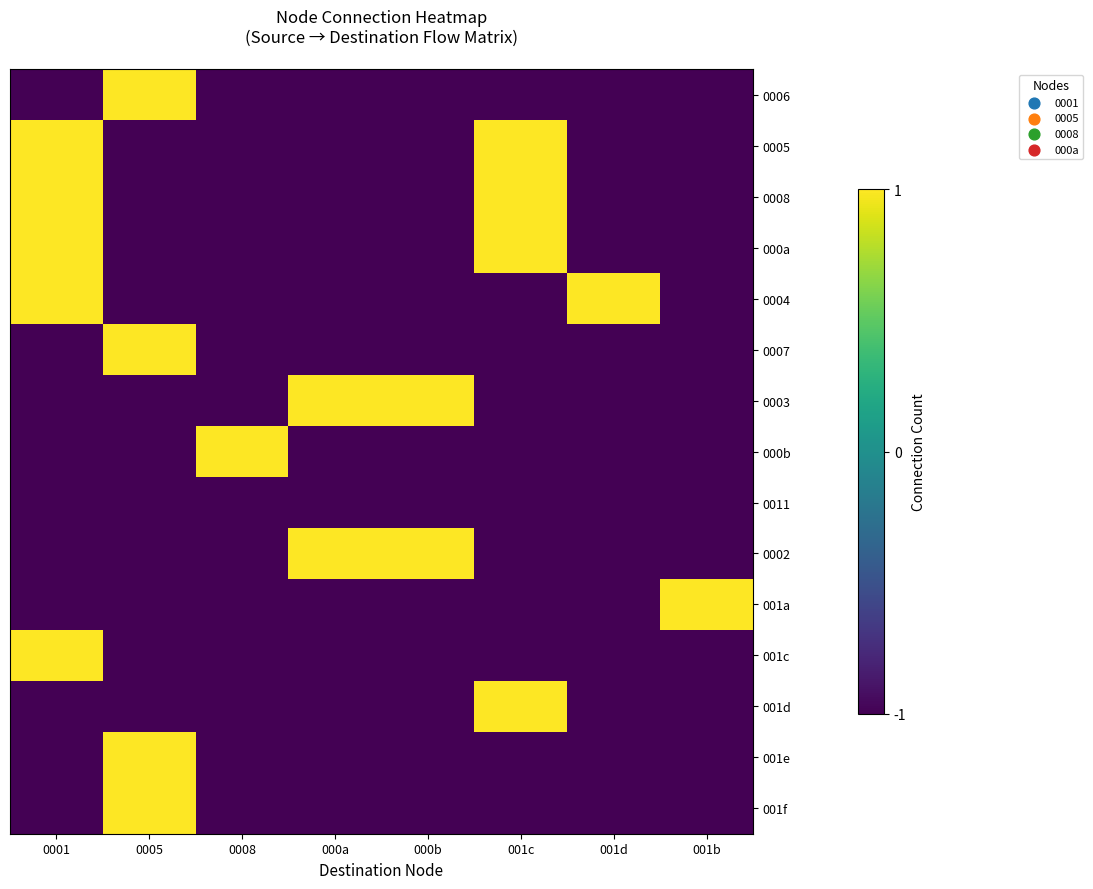

At which category does the chart reach its peak across all series?

0005